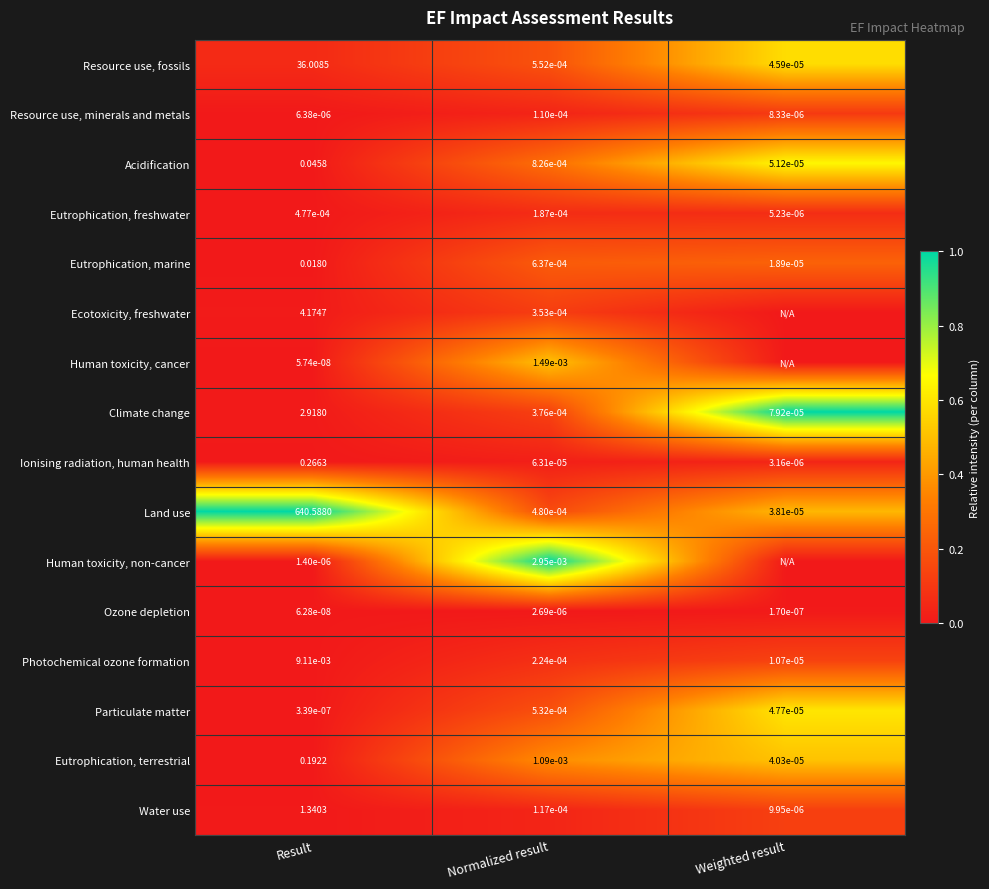

Which category has the lowest value in the Particulate matter series?

Result